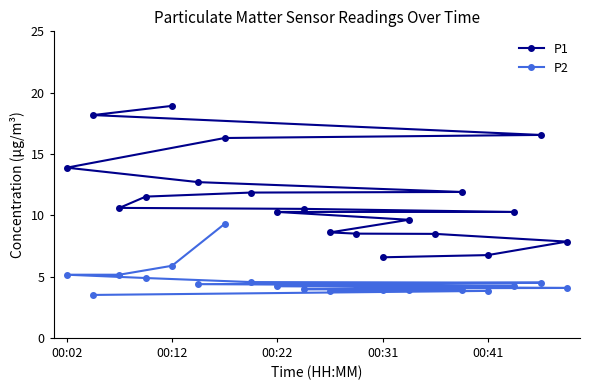

Does the chart have visible grid lines?

No